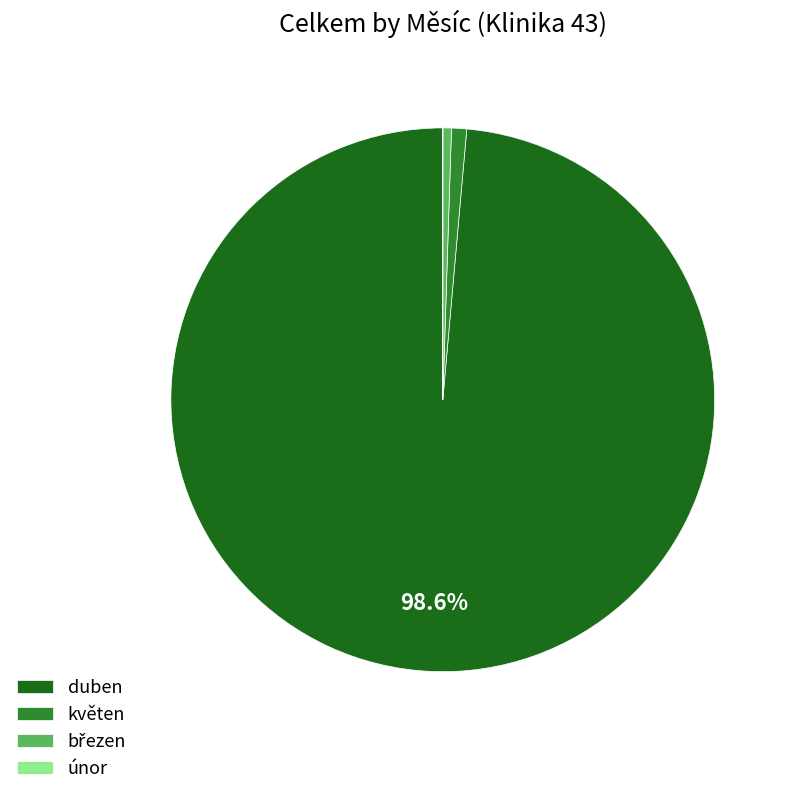

Which category accounts for the majority?

duben